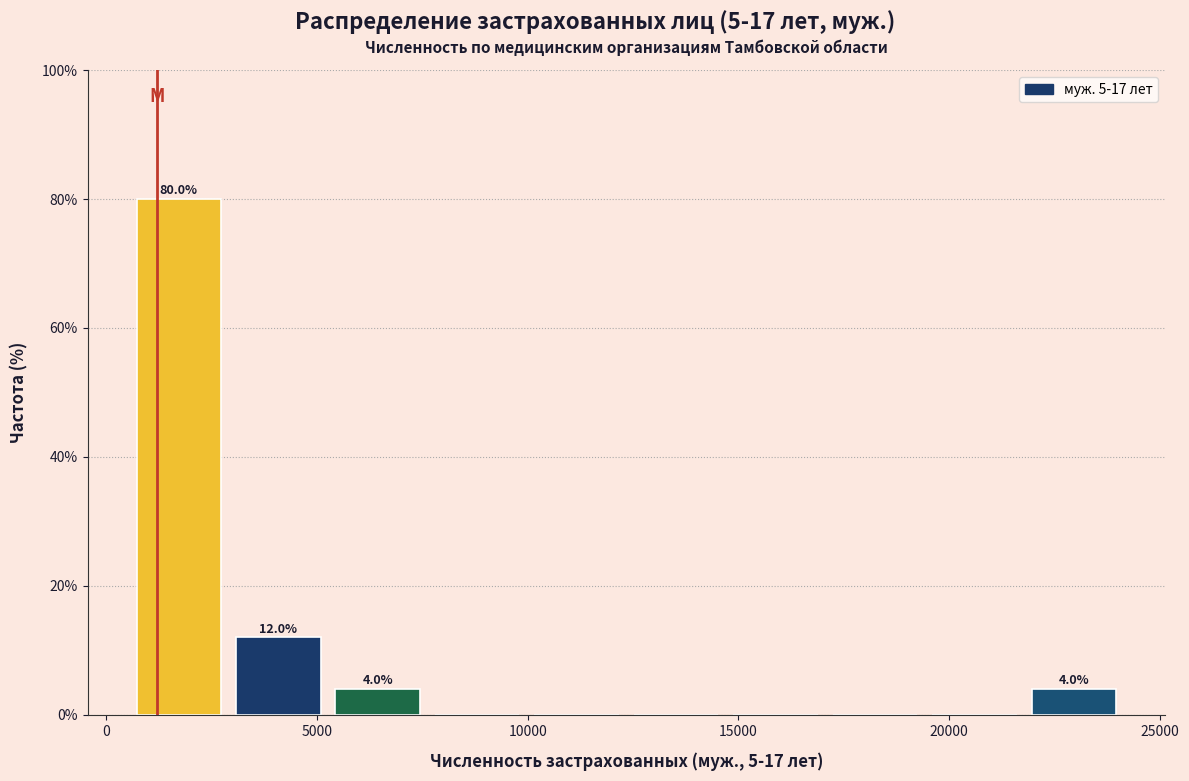

Over which range of the x-axis is the bar tallest?

500 to 3000